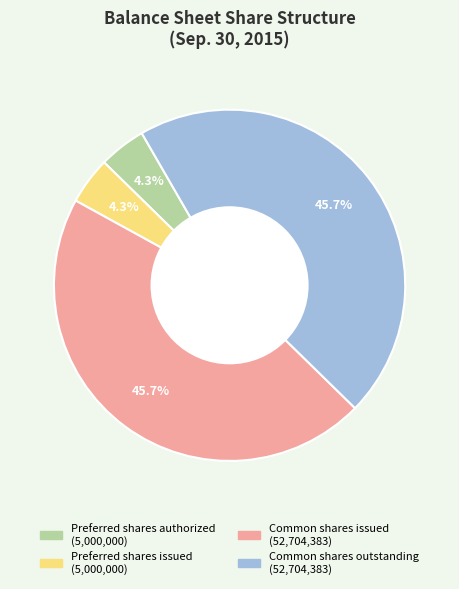

What is the ratio of the value at Common shares outstanding to the value at Common shares issued?

1.0